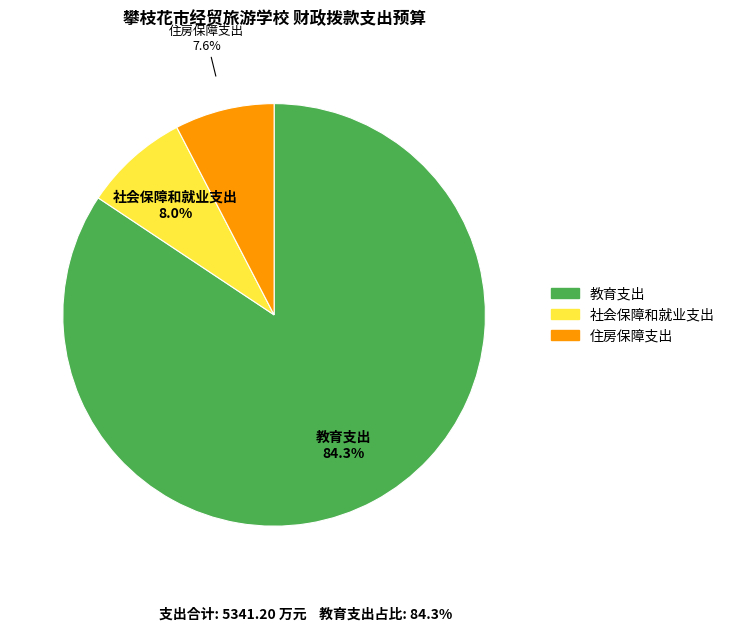

To the nearest percent, what portion does 住房保障支出 represent?

8%